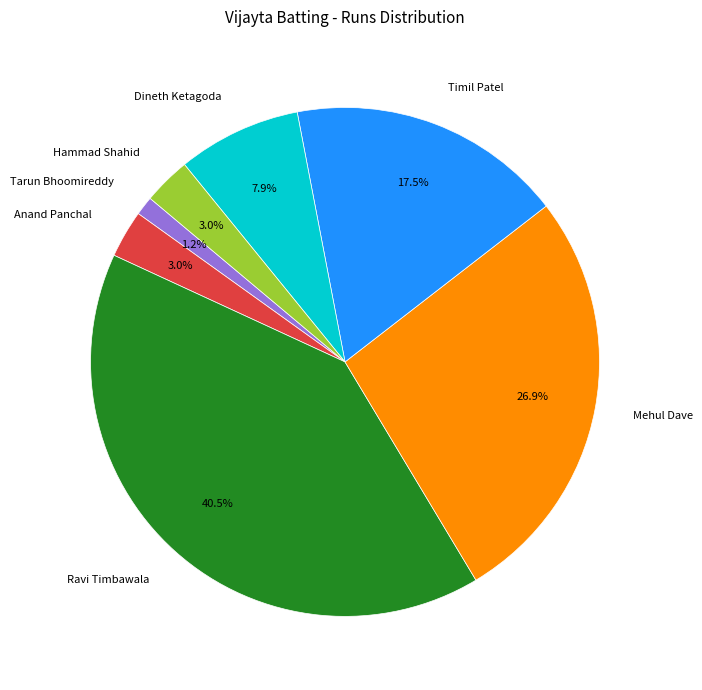

How many slices are in this pie chart?

7